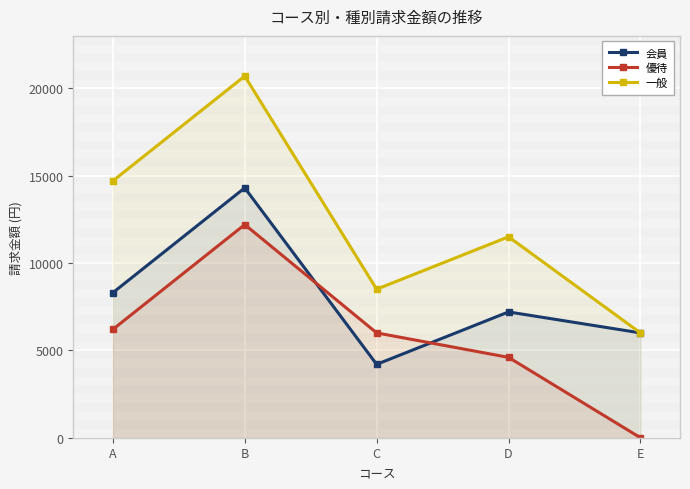

At which label is 優待 closest to 6100?

A